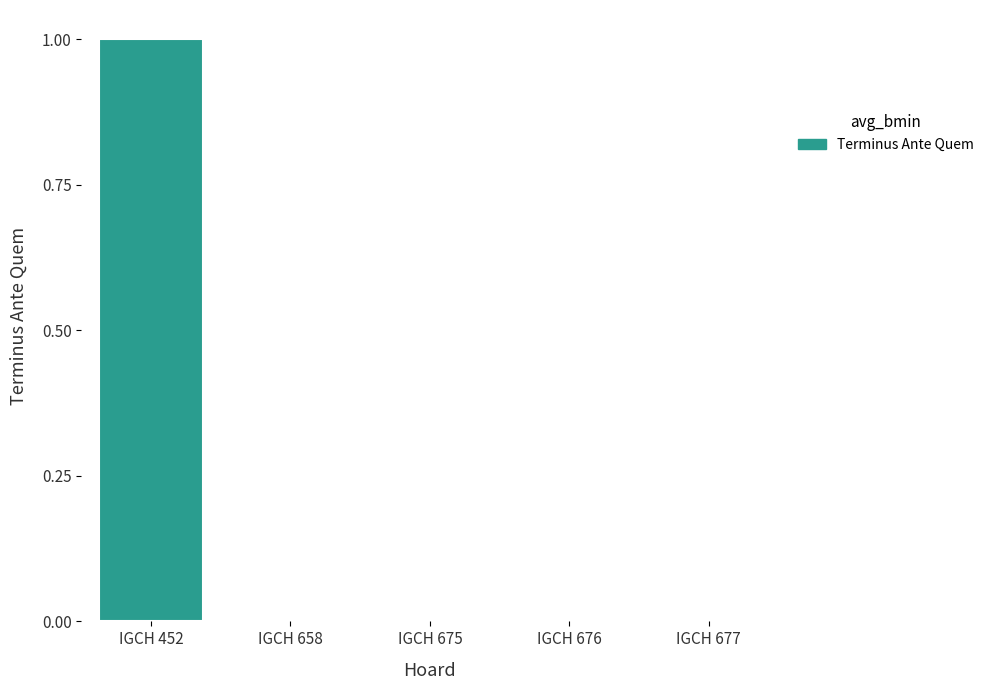

True or false: the data shows 0.0 at IGCH 677.

True